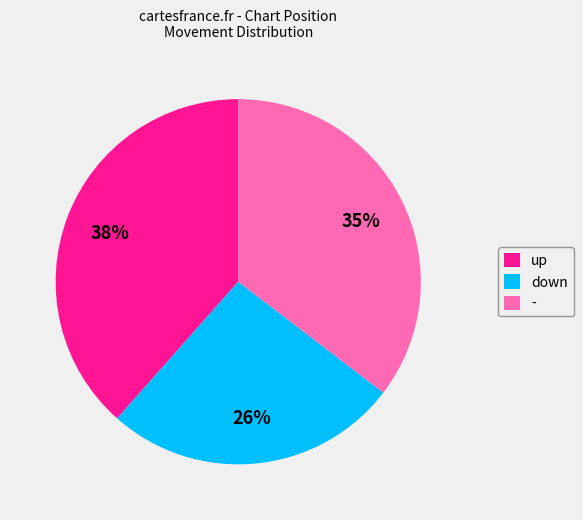

Is there any slice that represents more than half of the pie?

No